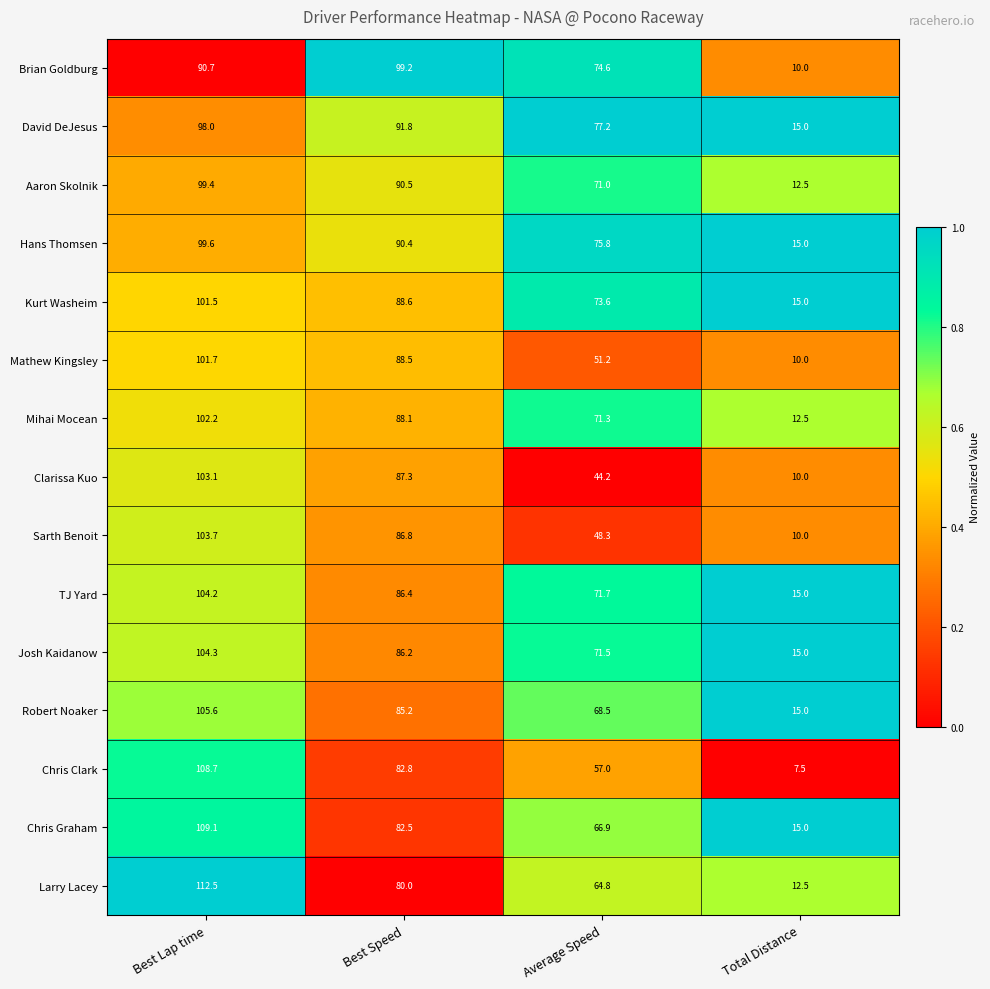

Which series has the largest total across all categories?

David DeJesus